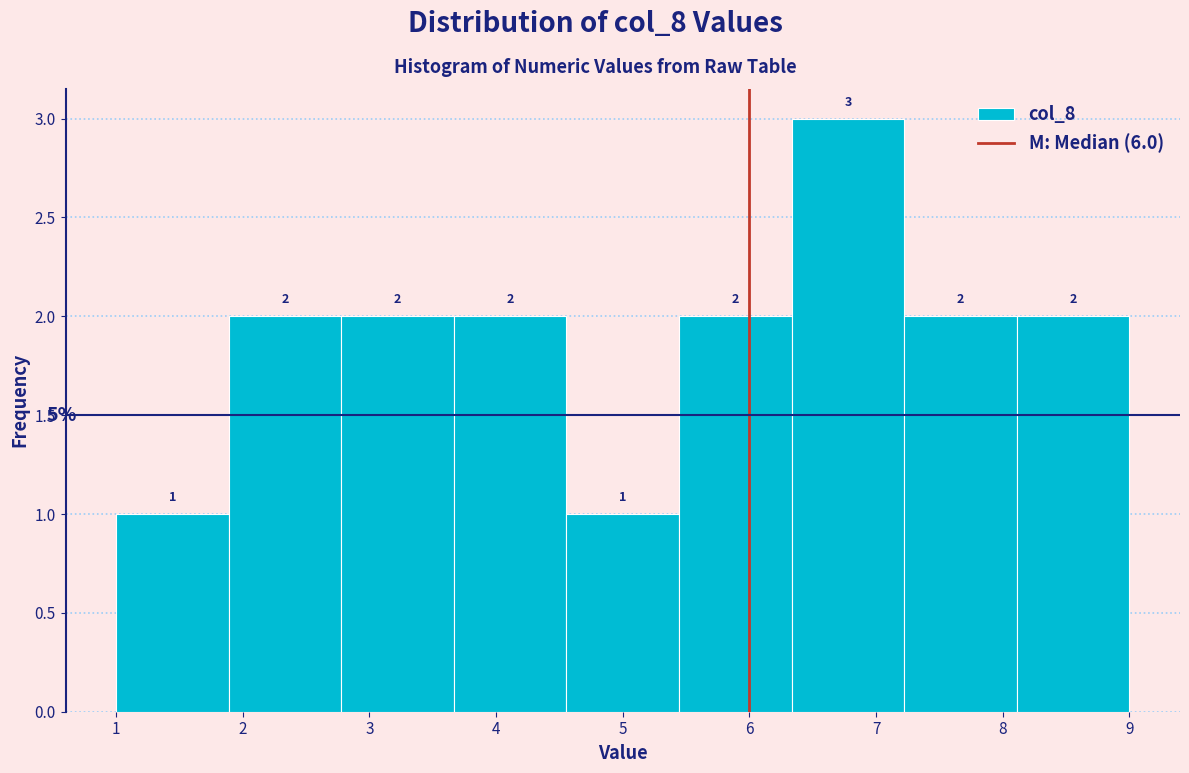

Reading left to right, transcribe this chart: for each bar, give the range it covers on the x-axis and its height. The bar edges are not printed on the chart, so give them approximately, as read against the axis.

1.0 to 1.9: 1
1.9 to 2.8: 2
2.8 to 3.7: 2
3.7 to 4.6: 2
4.6 to 5.4: 1
5.4 to 6.3: 2
6.3 to 7.2: 3
7.2 to 8.1: 2
8.1 to 9.0: 2